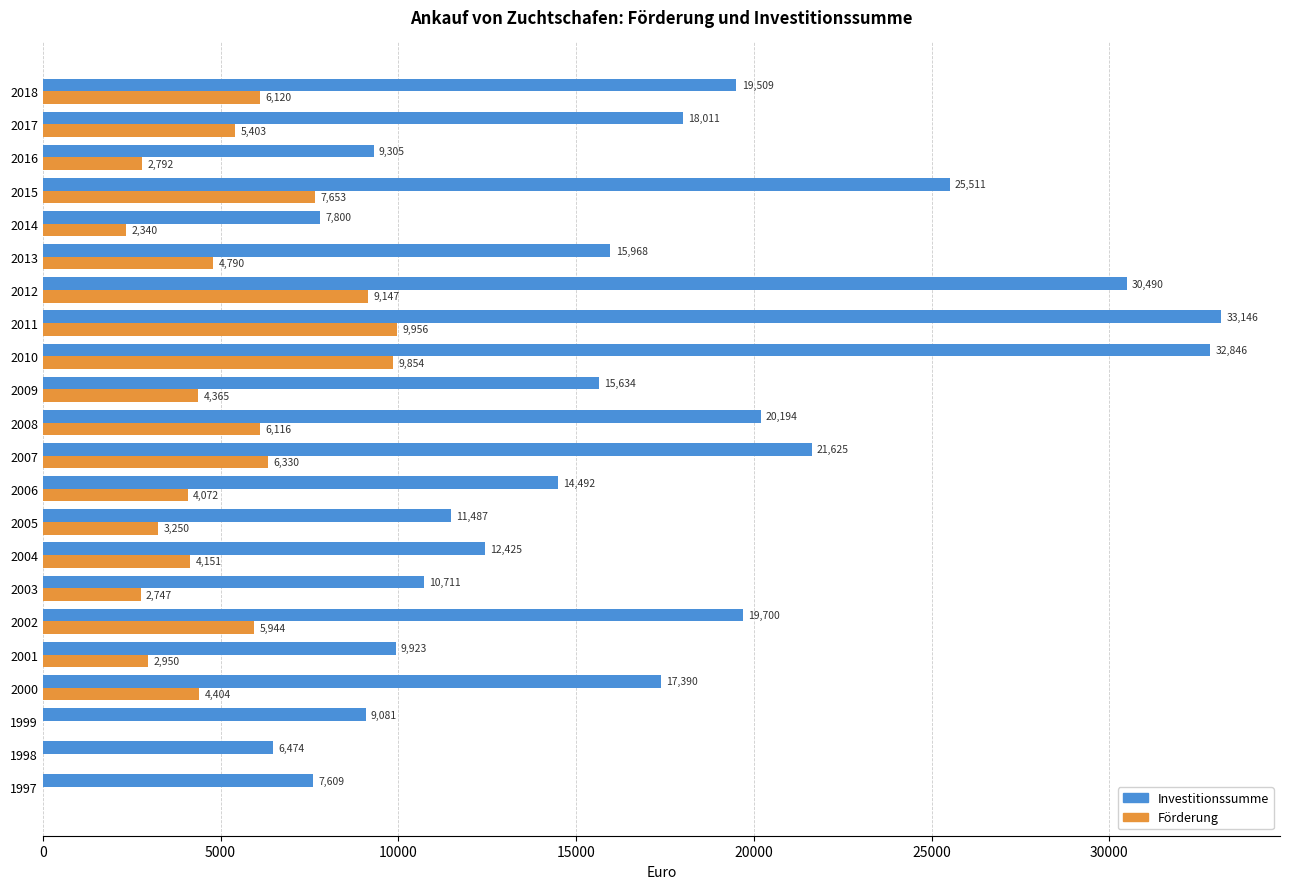

What is the sum of all Investitionssumme values?

369331.9